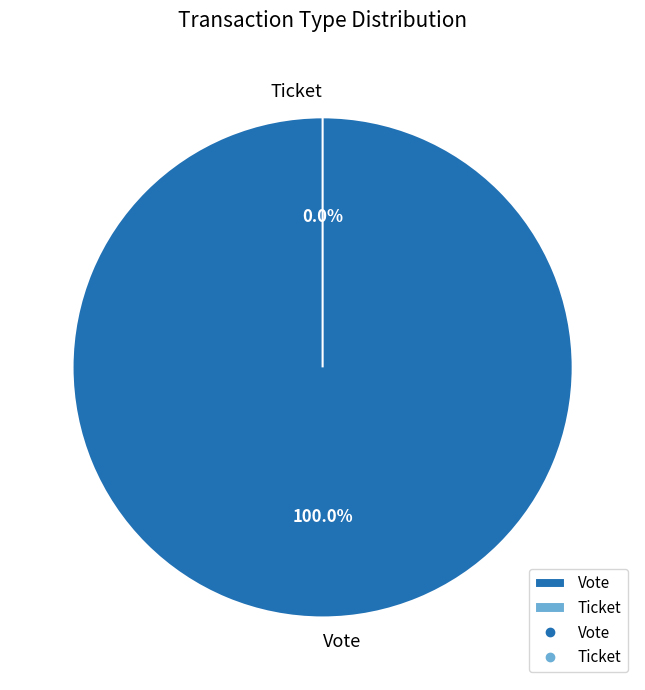

Between Ticket and Vote, which is larger?

Vote